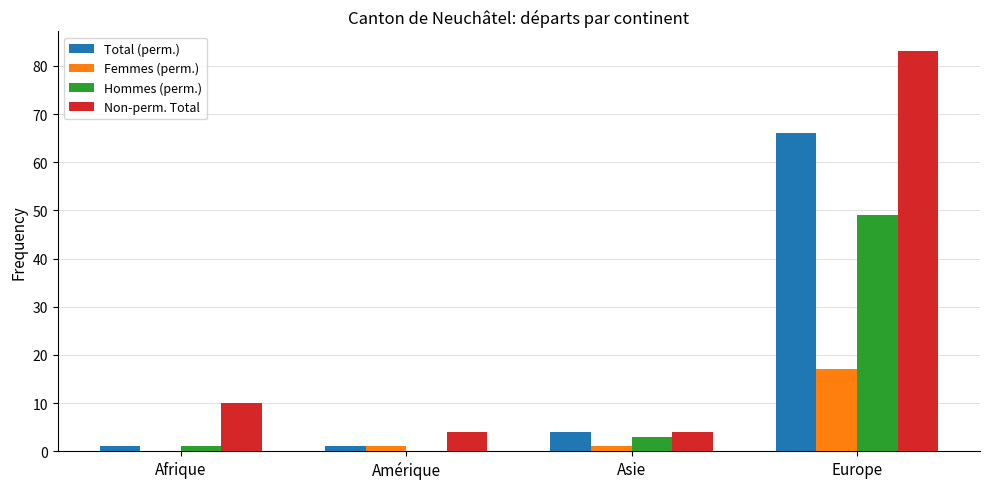

The Non-perm. Total series shows 15 at Afrique. True or false?

False